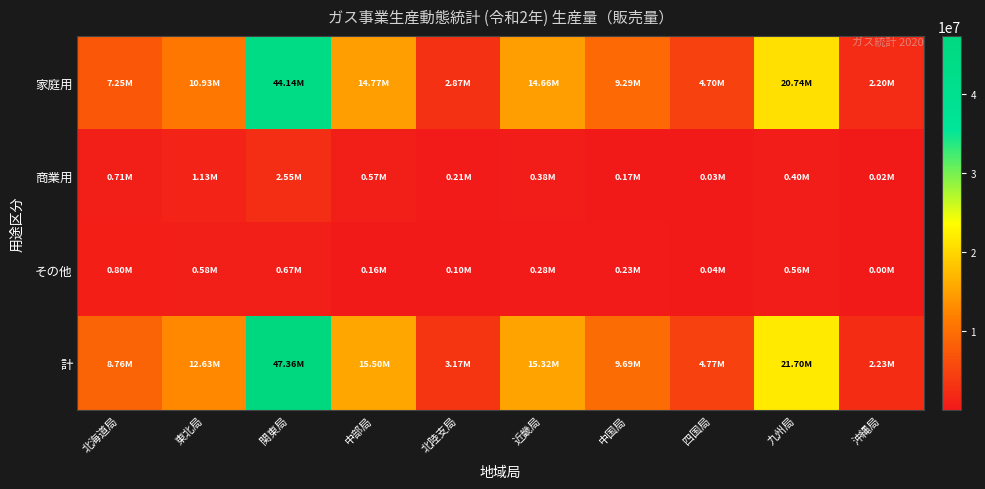

Reading right to left, list all the values displayed in this chart.

家庭用: 沖縄局=2202073	九州局=20735984	四国局=4695973	中国局=9288688	近畿局=14658433	北陸支局=2868744	中部局=14769479	関東局=44136693	東北局=10931118	北海道局=7252470
商業用: 沖縄局=23090	九州局=403444	四国局=28434	中国局=168718	近畿局=376892	北陸支局=209825	中部局=571451	関東局=2552686	東北局=1127198	北海道局=706058
その他: 沖縄局=4048	九州局=558327	四国局=41521	中国局=228790	近畿局=281235	北陸支局=96405	中部局=162359	関東局=666300	東北局=575510	北海道局=800706
計: 沖縄局=2229211	九州局=21697755	四国局=4765928	中国局=9686196	近畿局=15316560	北陸支局=3174974	中部局=15503289	関東局=47355679	東北局=12633826	北海道局=8759234